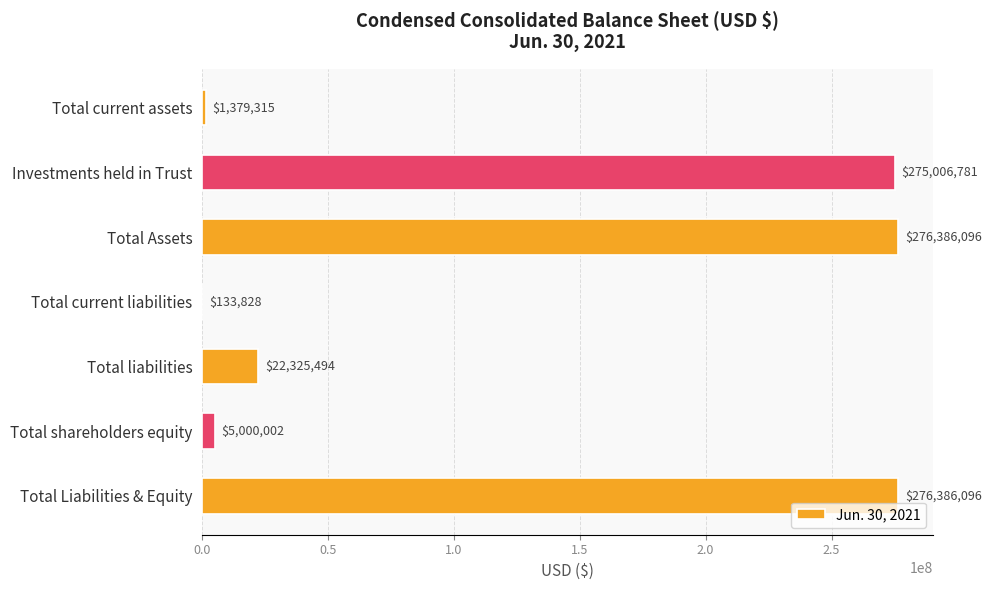

Is it true that the value at Total shareholders equity is 5000002?

True